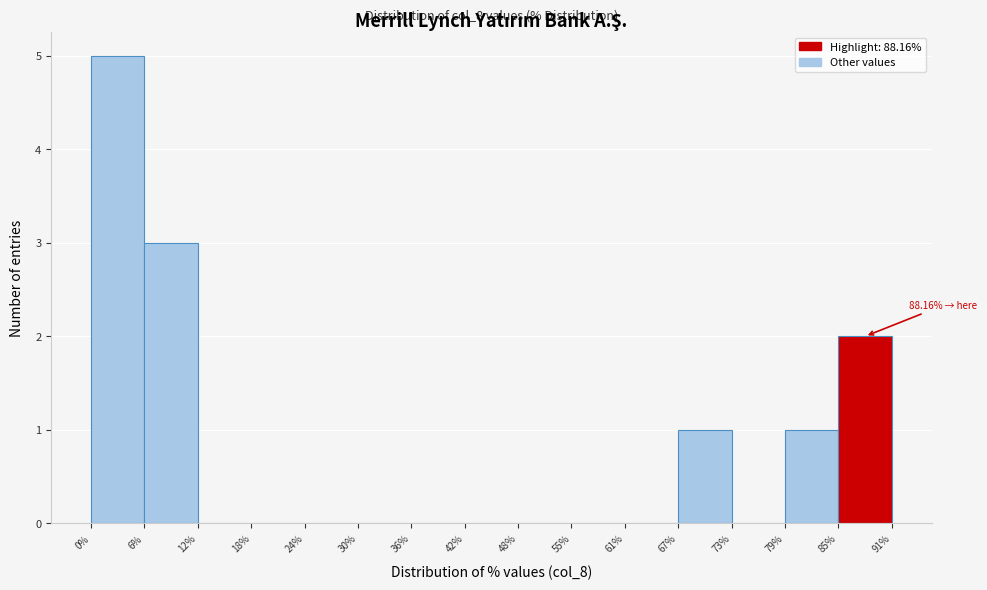

Which range on the x-axis has the tallest bar?

0% to 6%